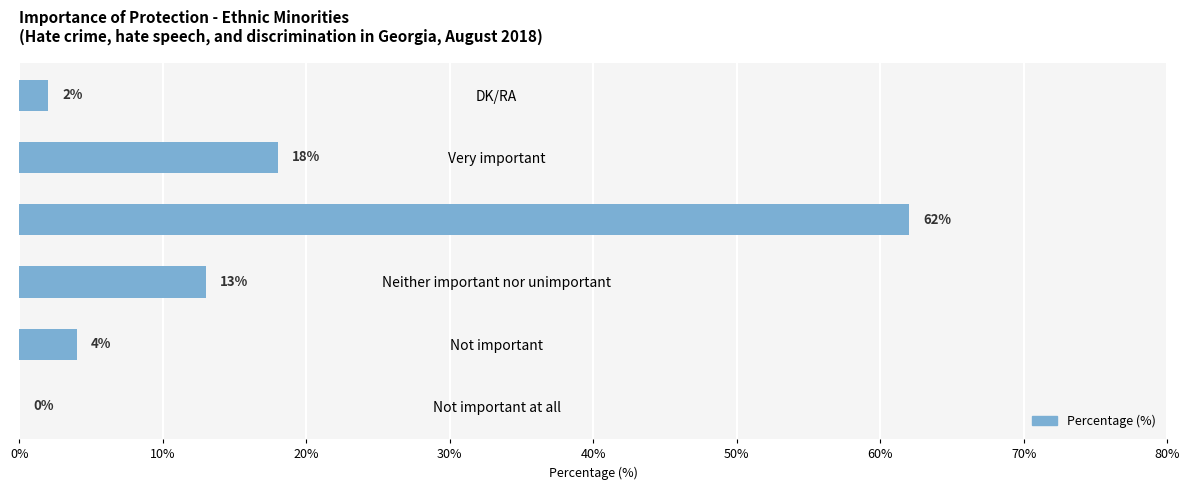

Approximately how many times larger is the value at Very important compared to DK/RA?

9.0